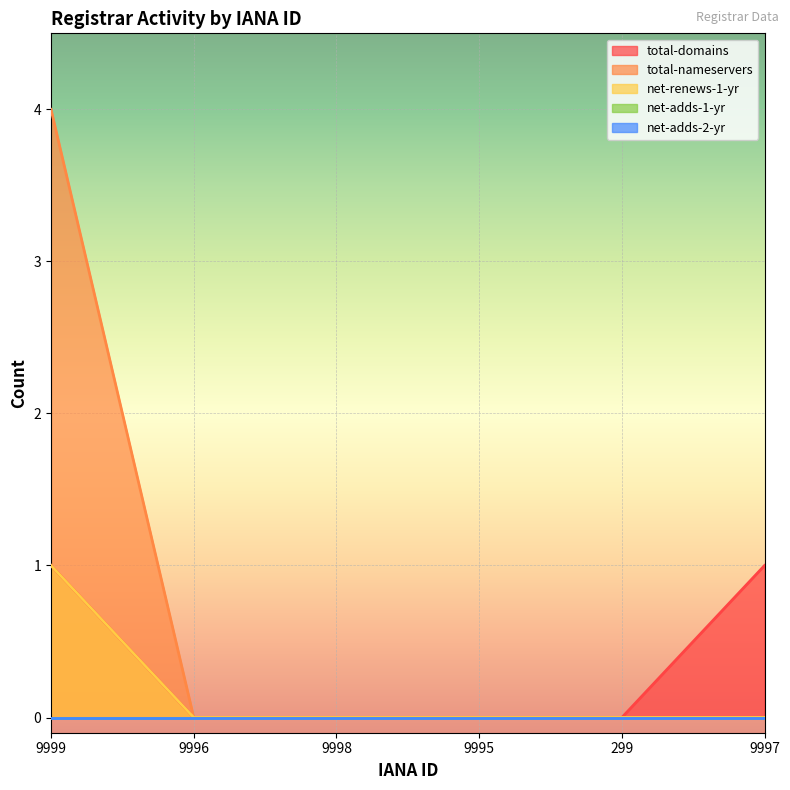

How many lines are shown in the chart?

5